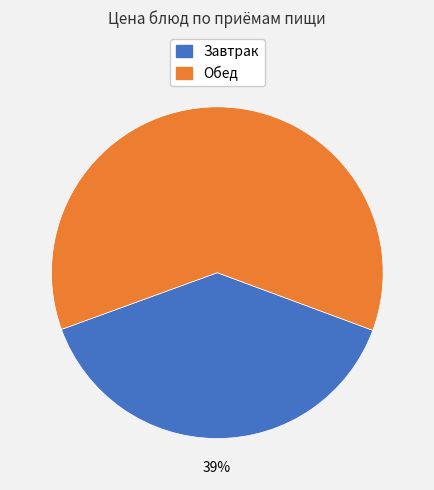

Is there a majority slice in this chart?

Yes